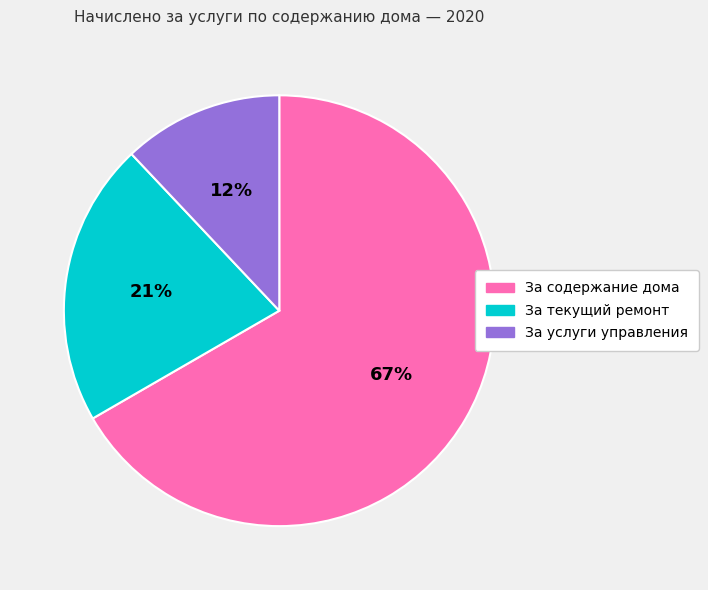

To the nearest percent, what is the average slice percentage?

33%